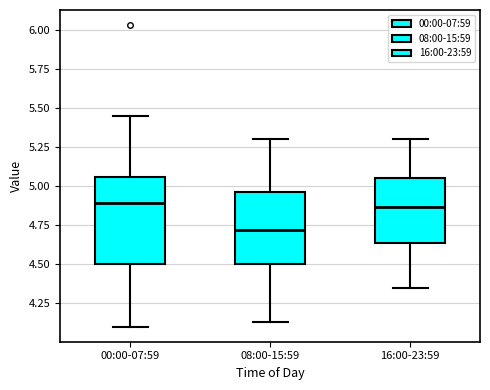

Reading left to right, read every box against the y-axis: the position of its median line, the range the box covers, and the ends of its whiskers. The values are not printed on the chart, so give them approximately, as read against the axis.

00:00-07:59: median 4.90, box 4.50 to 5.05, whiskers 4.10 to 5.45
08:00-15:59: median 4.70, box 4.50 to 4.95, whiskers 4.15 to 5.30
16:00-23:59: median 4.85, box 4.65 to 5.05, whiskers 4.35 to 5.30